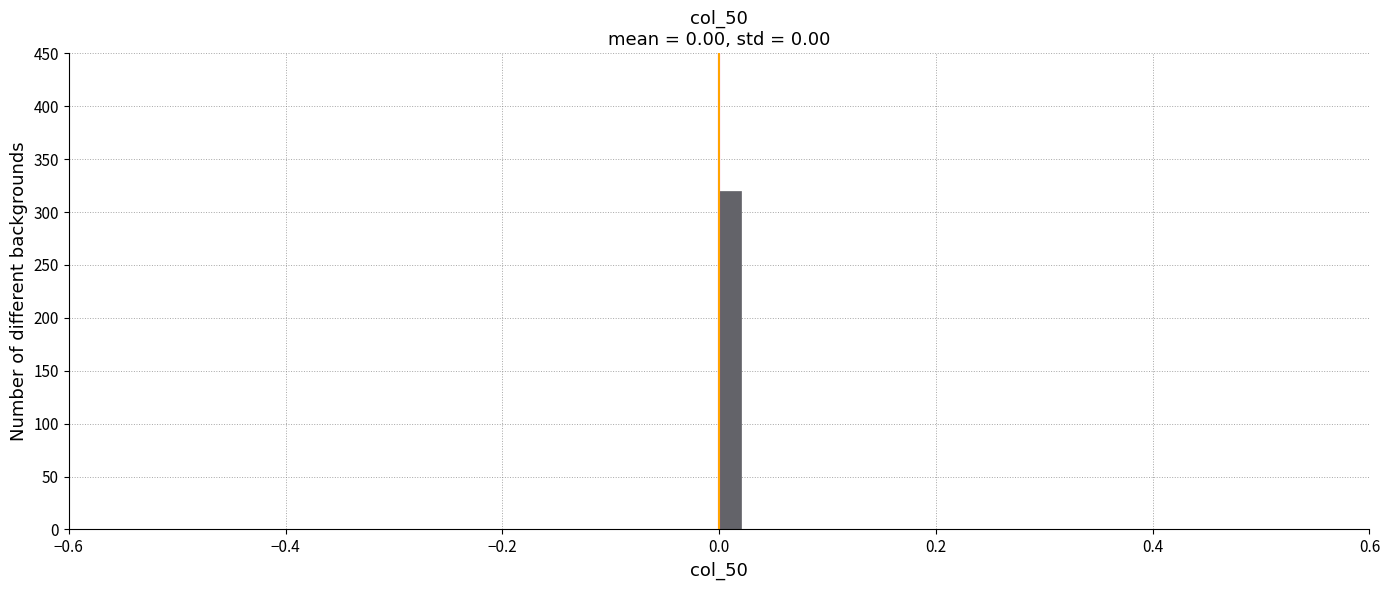

Around what value on the x-axis is the tallest bar? Give the approximate position of its centre, as read against the axis.

0.02